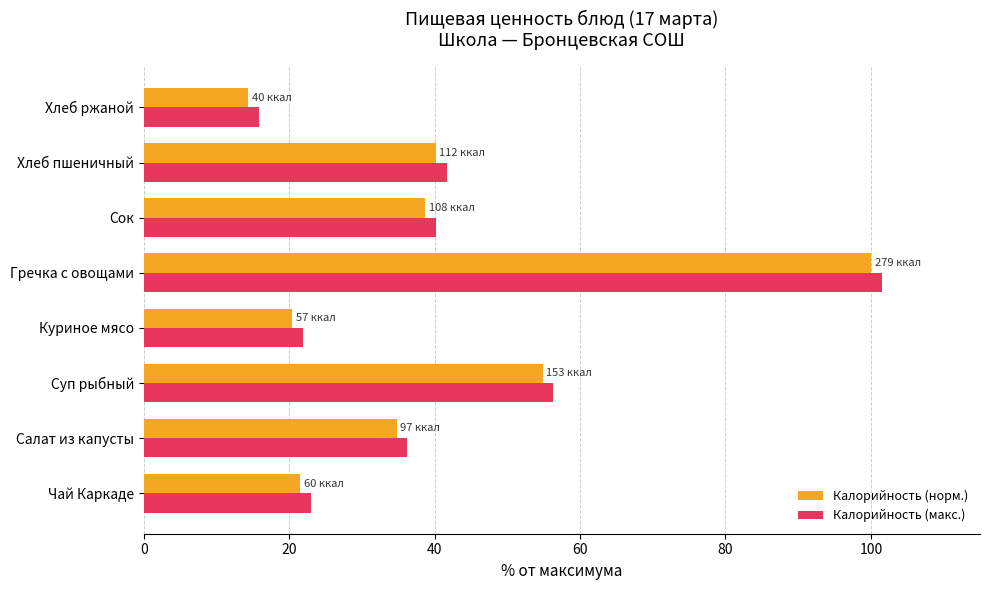

Where is Калорийность (макс.) nearest to the value 58?

Суп рыбный